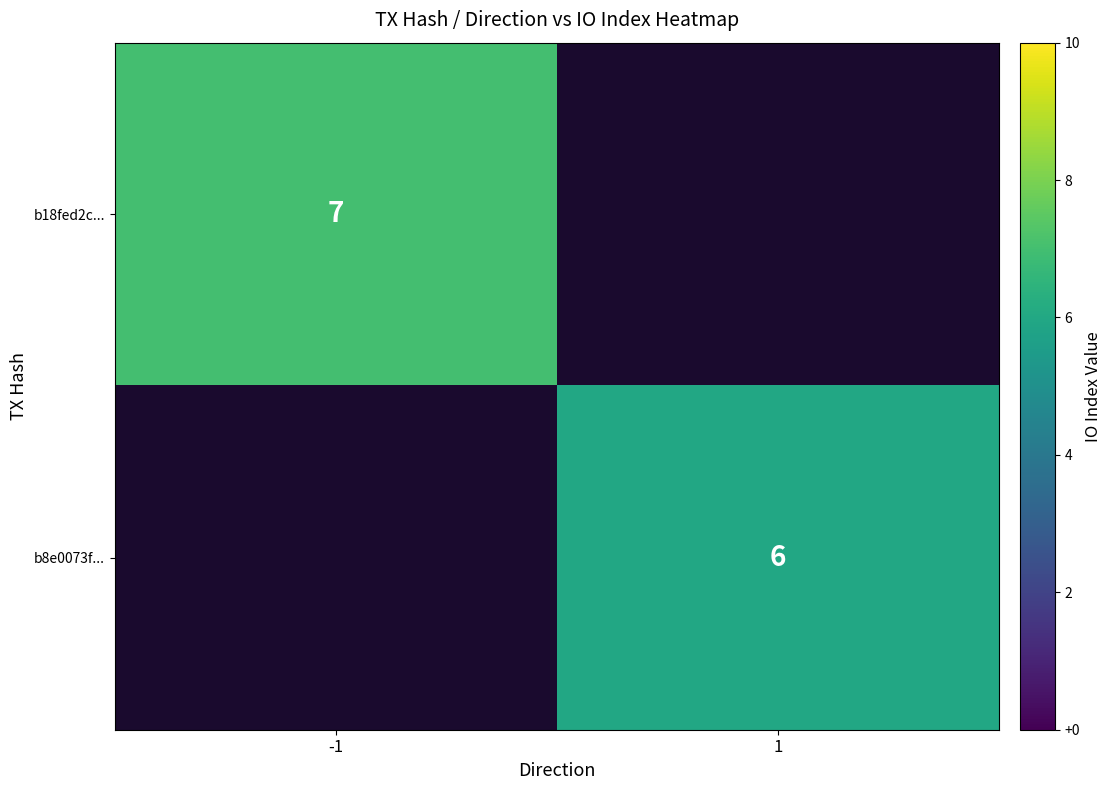

Is it true that b18fed2c... equals 2 at -1?

False